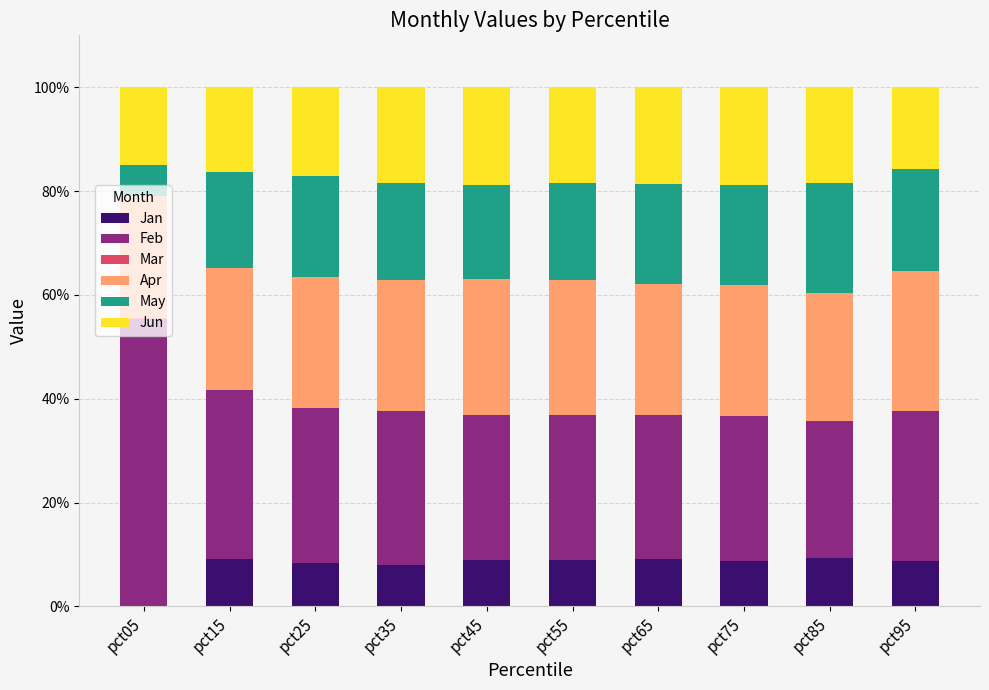

What is the total value across all series at pct45?

100.0